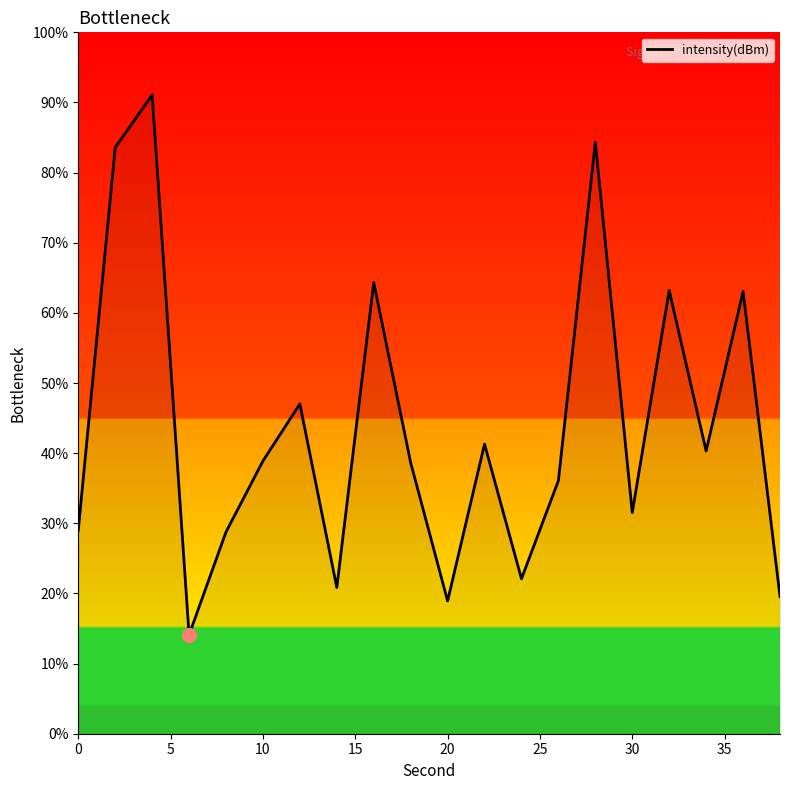

What is the greatest value displayed?

91.1